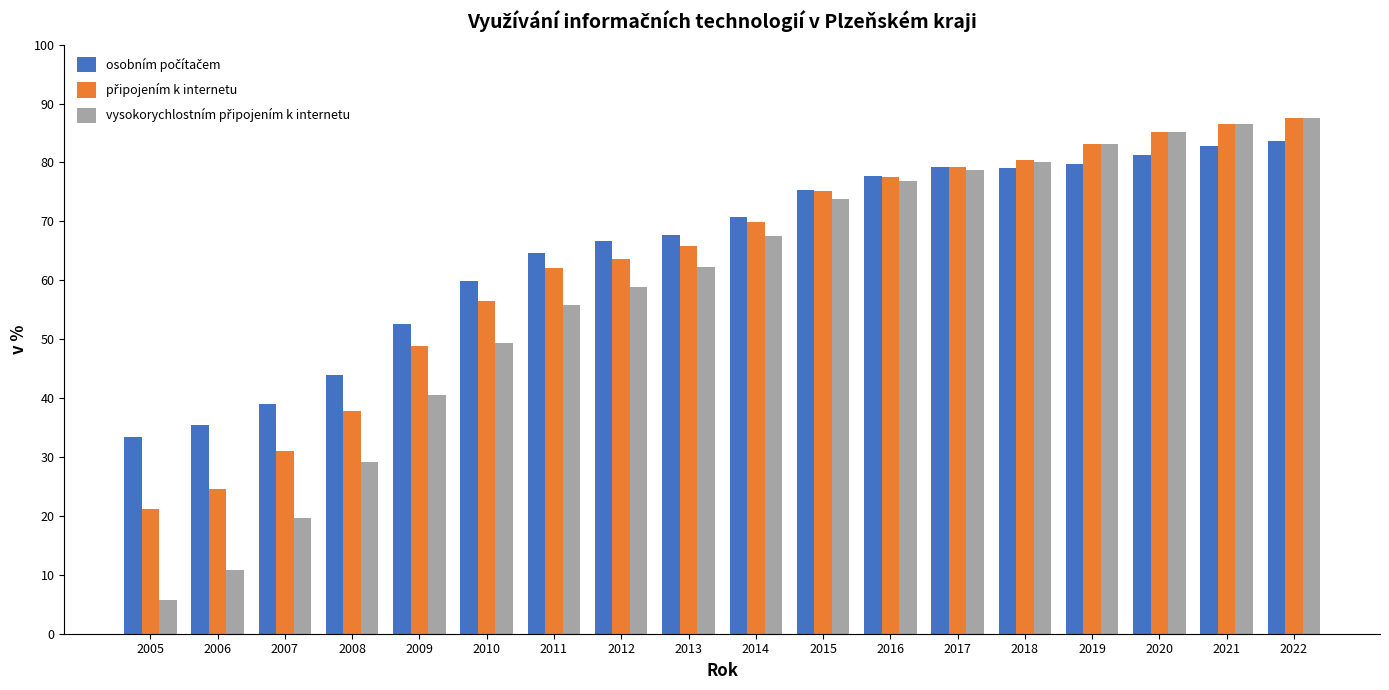

What is the total value across all series at 2007?

89.8